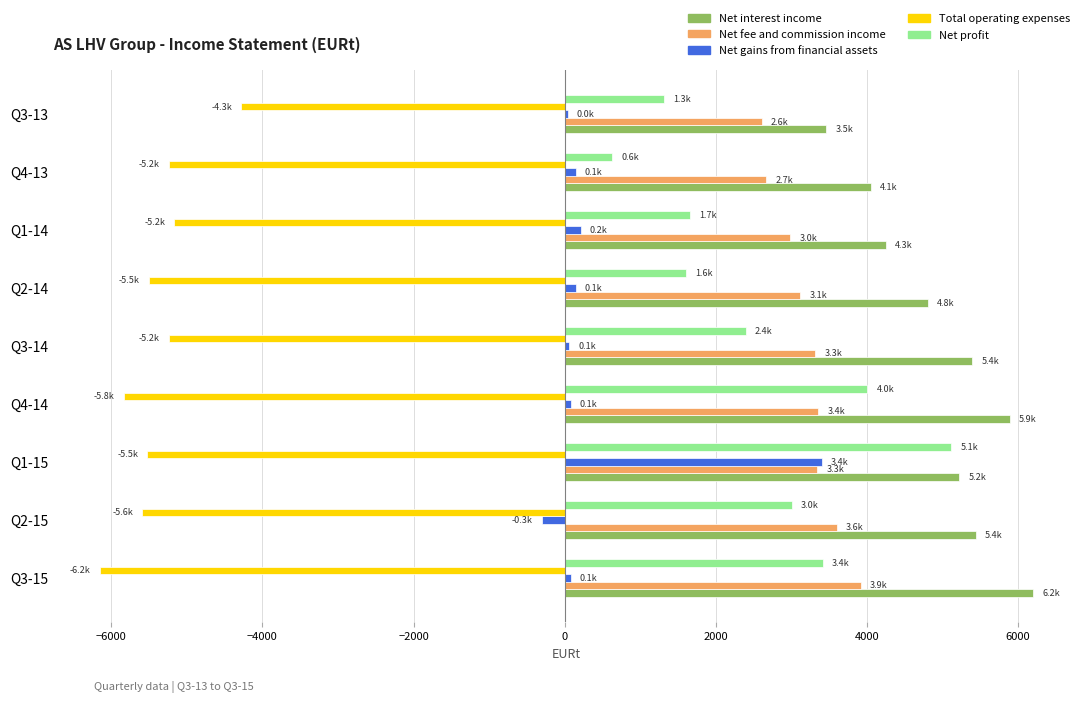

At which category is the sum across all series the highest?

Q1-15